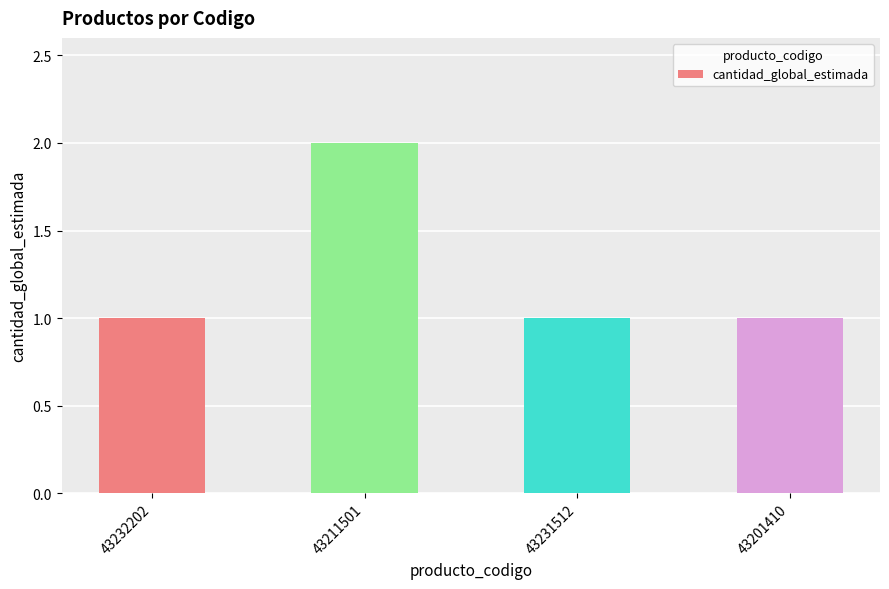

What is the value of the 1st bar from the left?

1